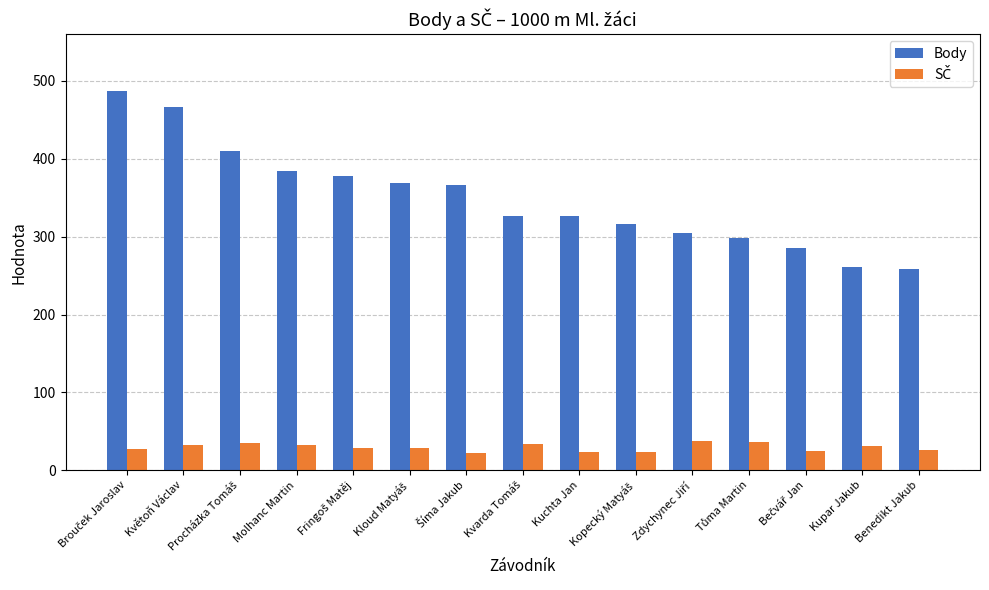

Which series has the largest total across all categories?

Body